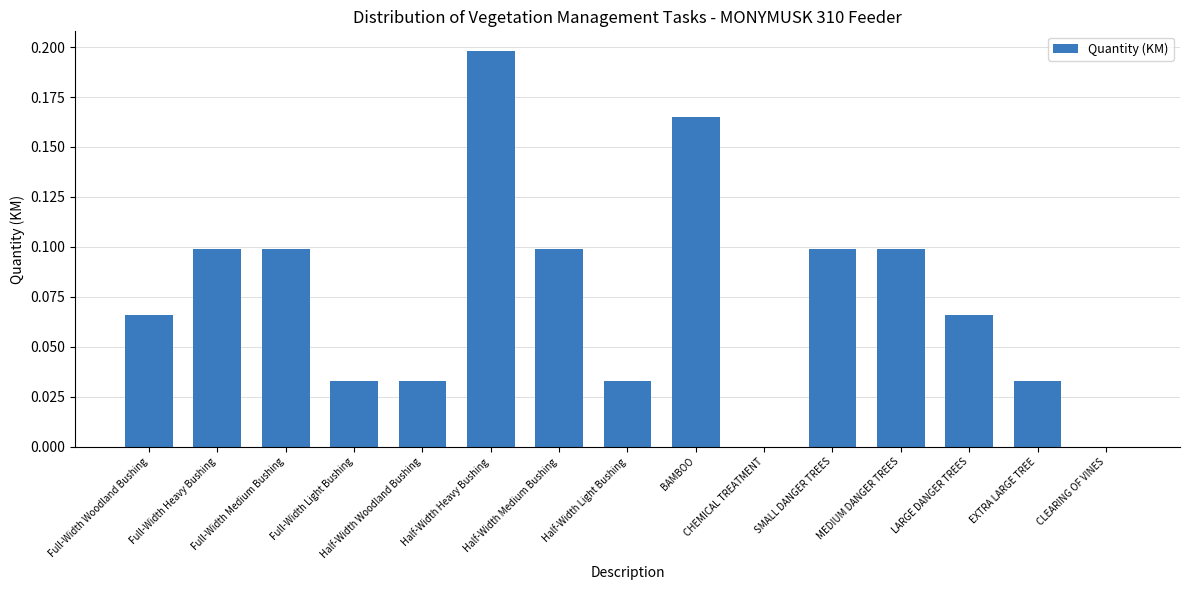

What is the label of the 11th bar from the right?

Half-Width Woodland Bushing